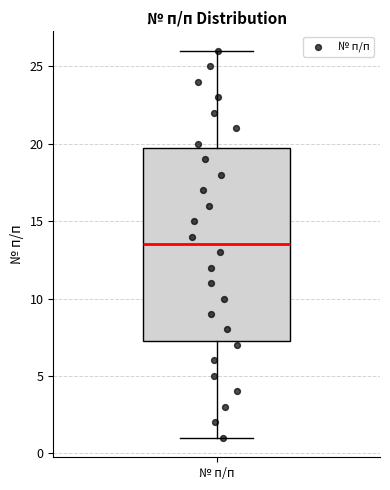

Where does the lower whisker of the box for № п/п end on the y-axis? The values are not printed on the chart, so give them approximately, as read against the axis.

1.0